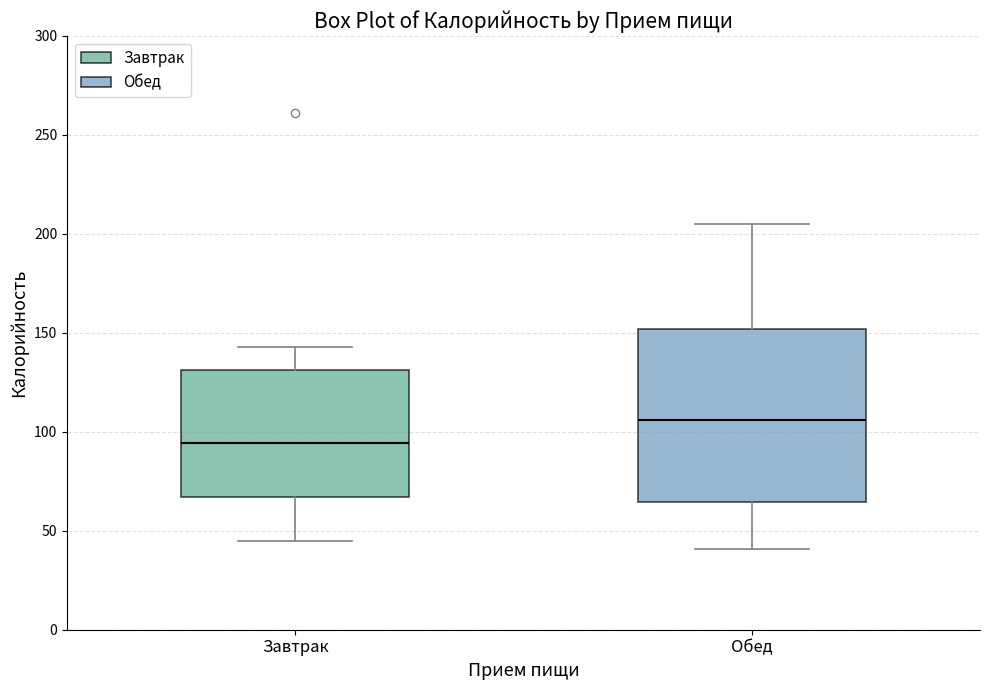

Reading left to right, transcribe this box plot: for each box, give where its median line is, the range the box spans, and where its two whiskers end, as read against the y-axis. The values are not printed on the chart, so give them approximately, as read against the axis.

Завтрак: median 95, box 65 to 130, whiskers 45 to 145
Обед: median 105, box 65 to 150, whiskers 40 to 205